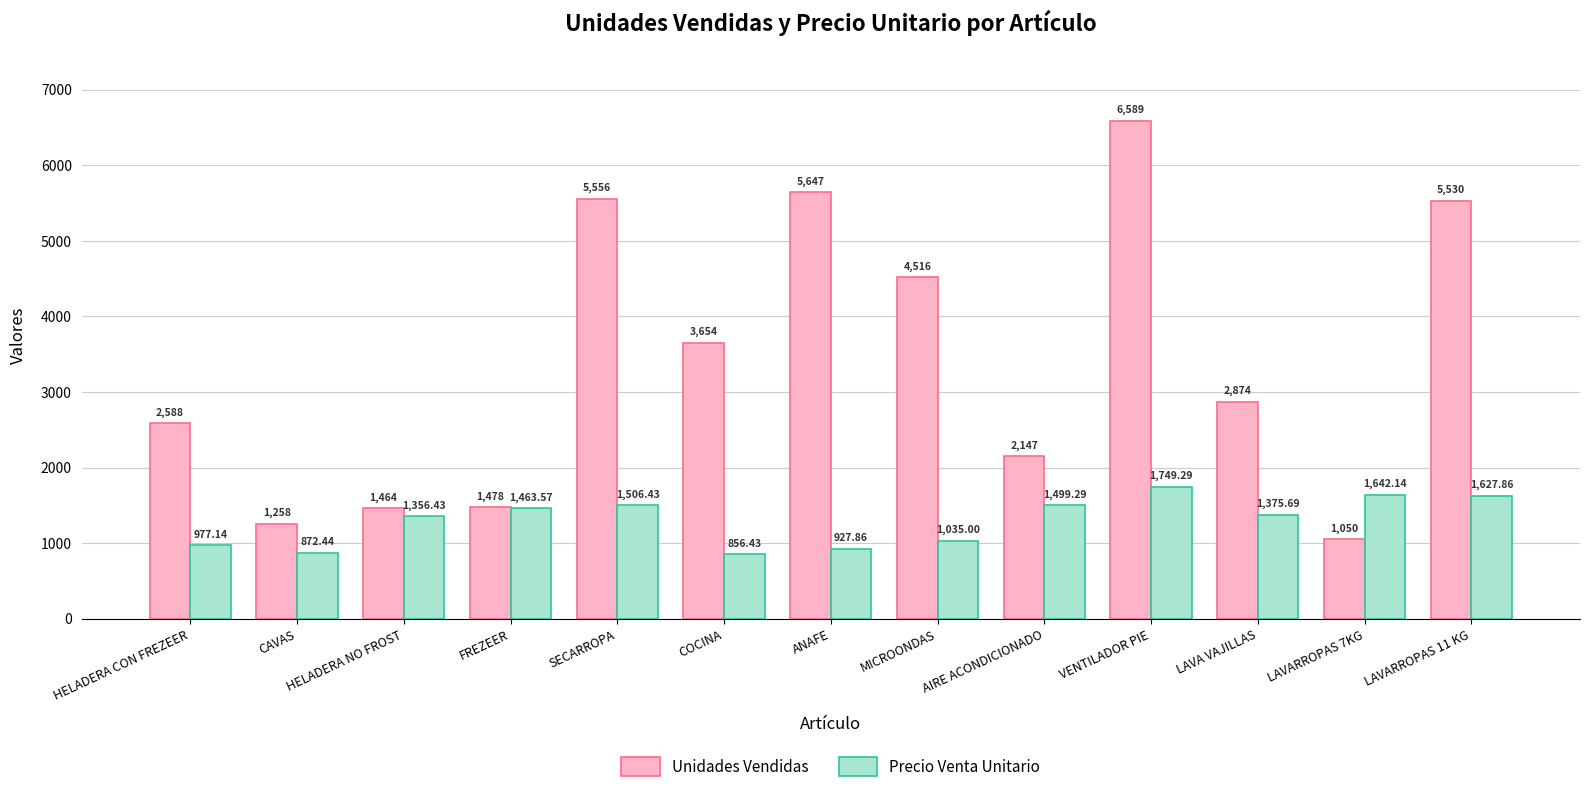

Is the value of Precio Venta Unitario at HELADERA NO FROST greater than the value of Unidades Vendidas at SECARROPA?

No